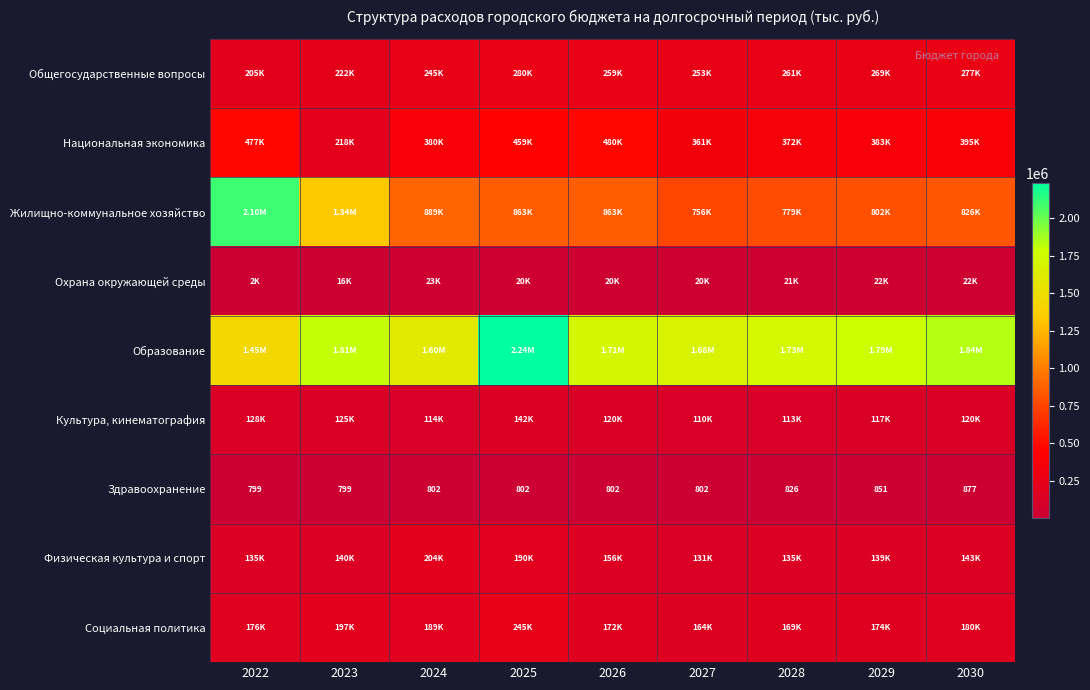

Between 2025 and 2027, which series saw the biggest shift?

Образование